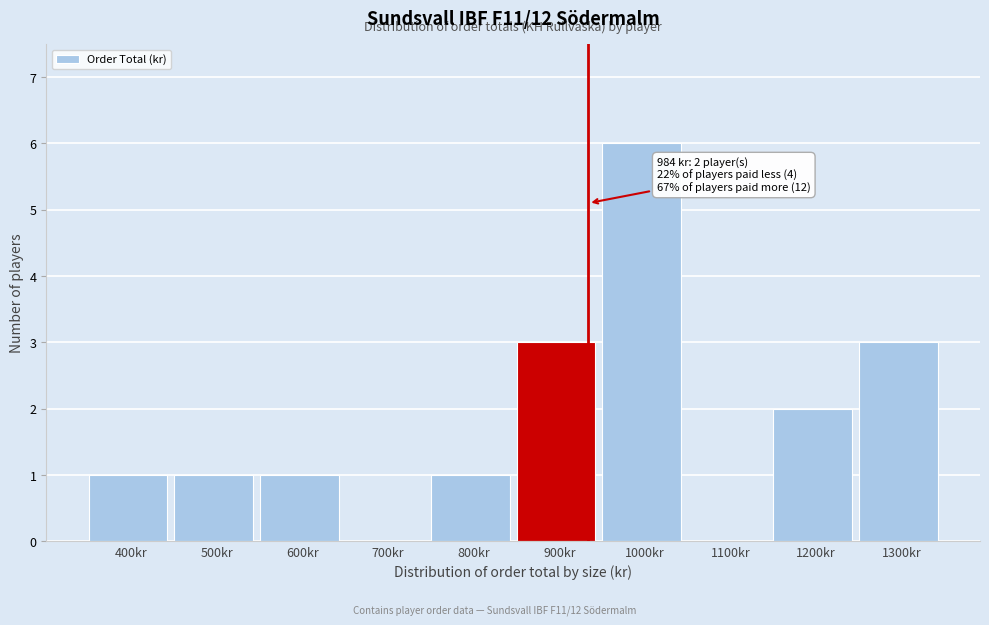

Reading left to right, transcribe all the data shown in this chart.

400kr=1	500kr=1	600kr=1	700kr=0	800kr=1	900kr=3	1000kr=6	1100kr=0	1200kr=2	1300kr=3